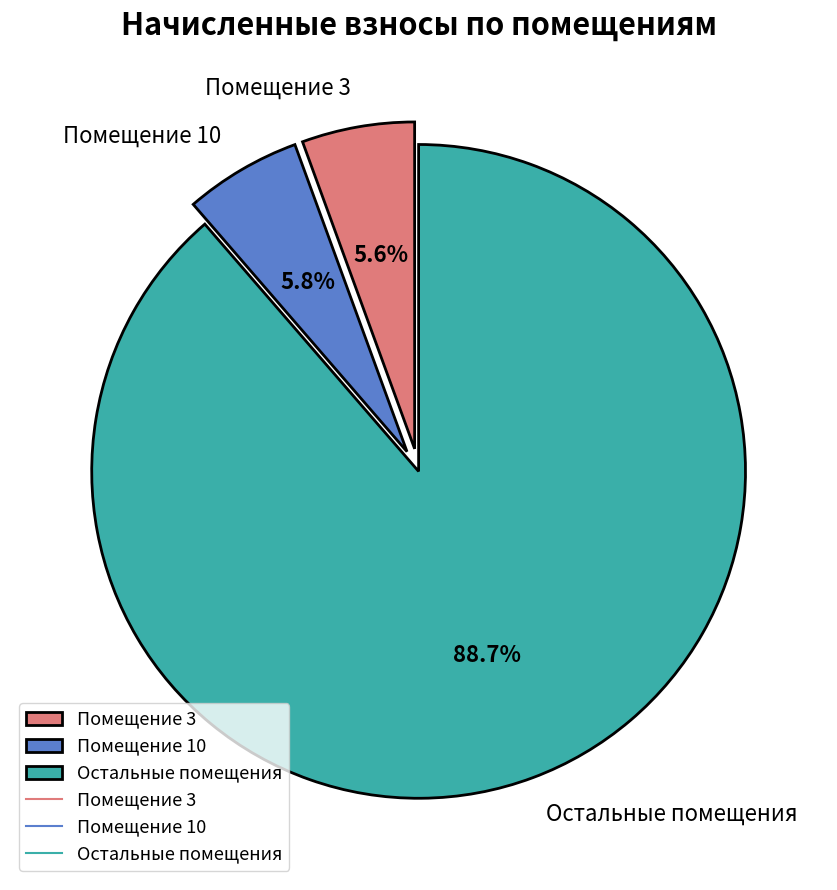

Do Помещение 3 and Помещение 10 together represent more than half of the pie?

No